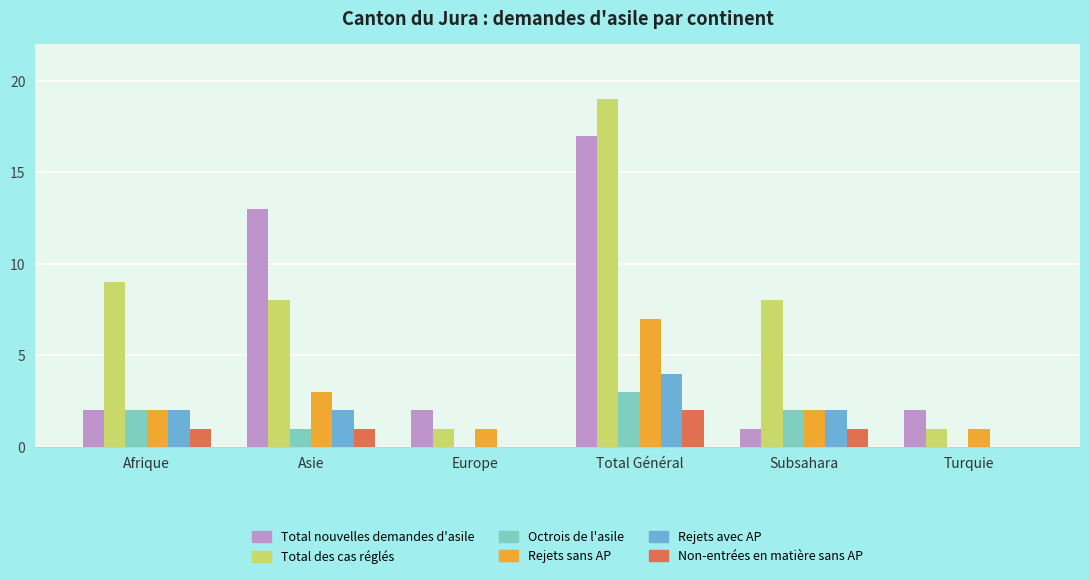

The value of Total nouvelles demandes d'asile at Turquie is 3. True or false?

False